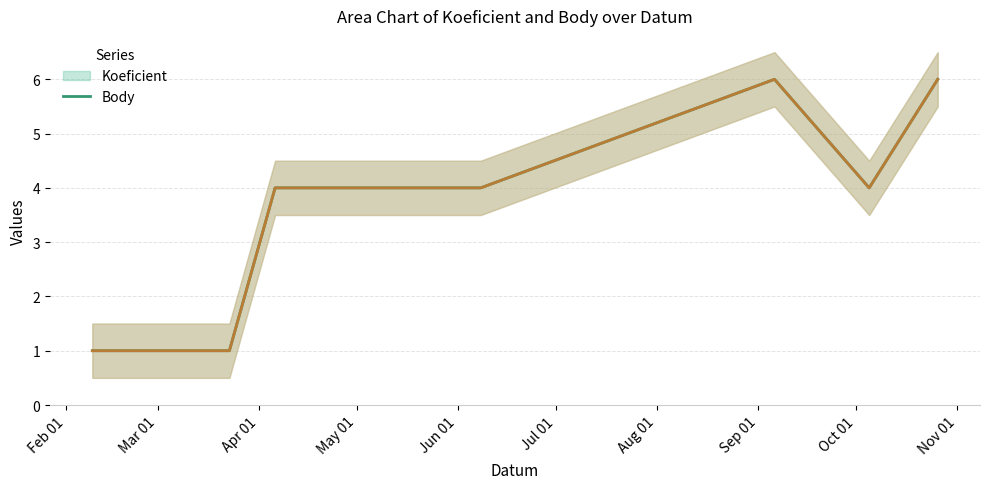

True or false: Body (line) and Koeficient (line) intersect in this chart.

False